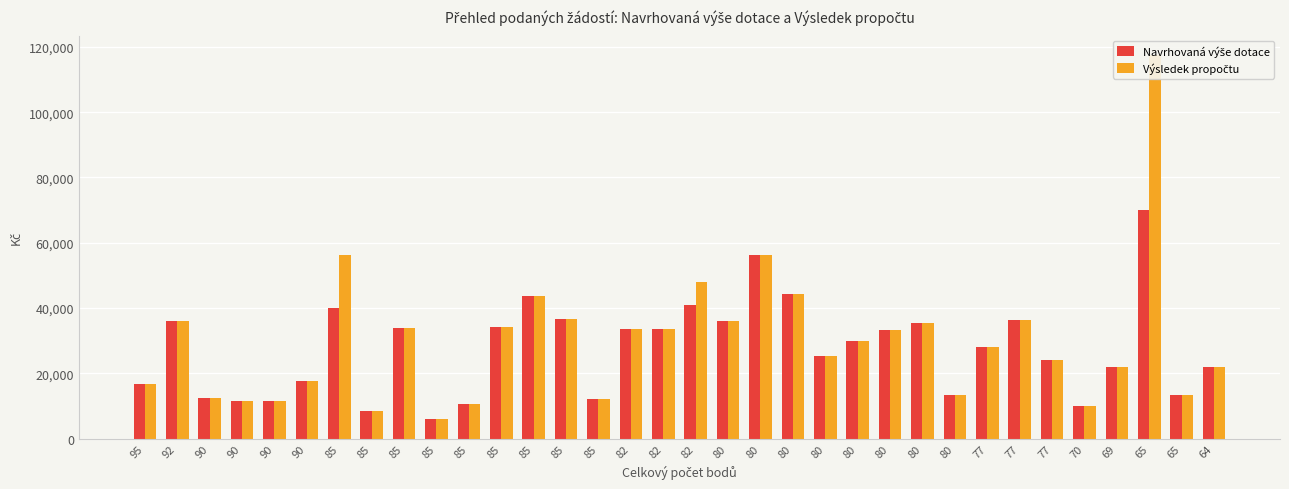

The Navrhovaná výše dotace series shows 72129 at 82. True or false?

False